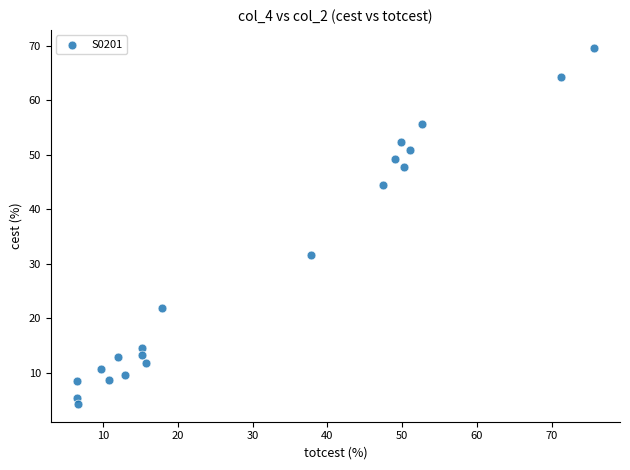

What is the range of X values (max minus min)?

69.3